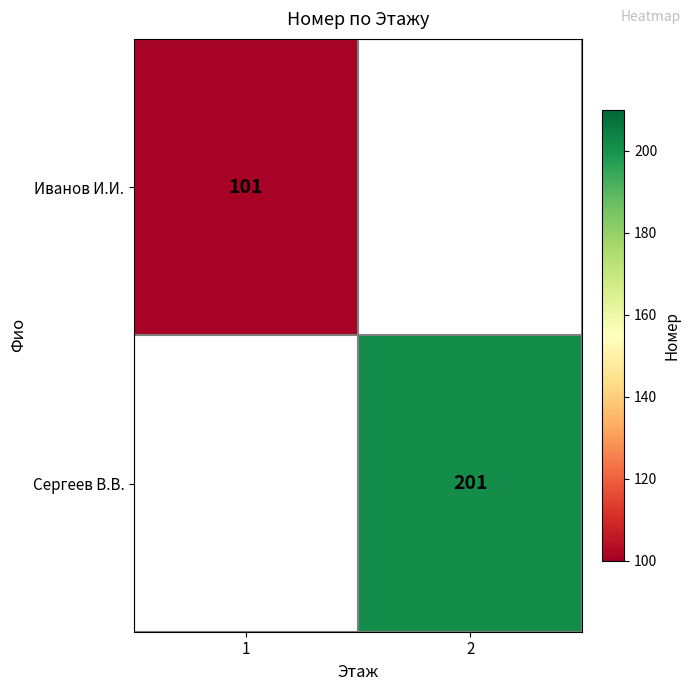

The Иванов И.И. series shows 26 at 1. True or false?

False